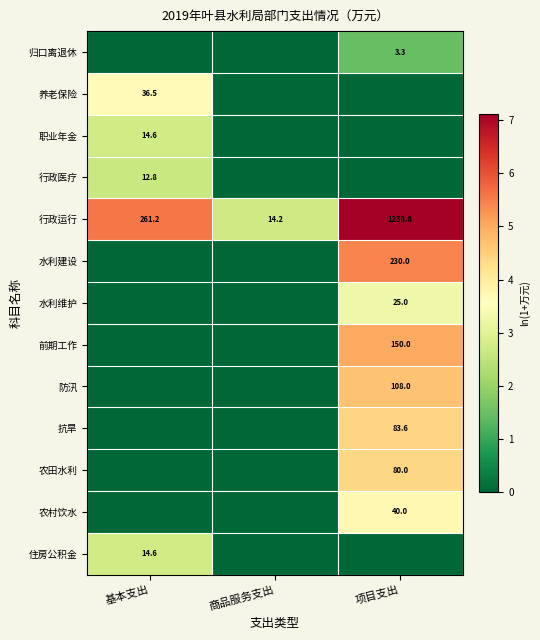

The value of 职业年金 at 基本支出 is 14.6. True or false?

True